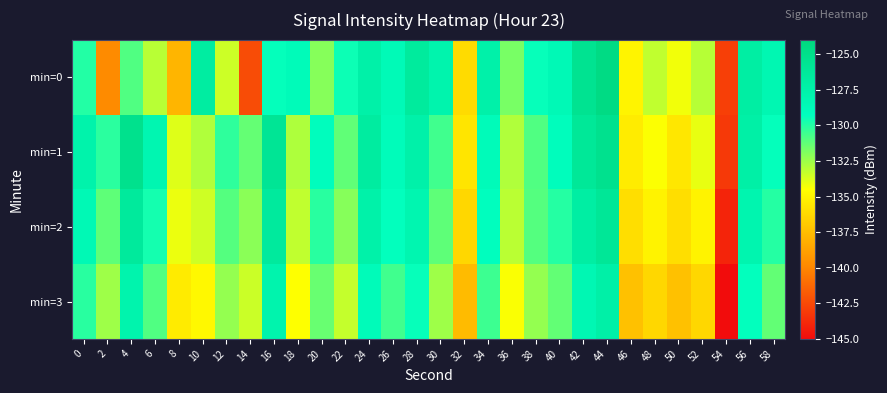

Between 22 and 40, which is larger?

40